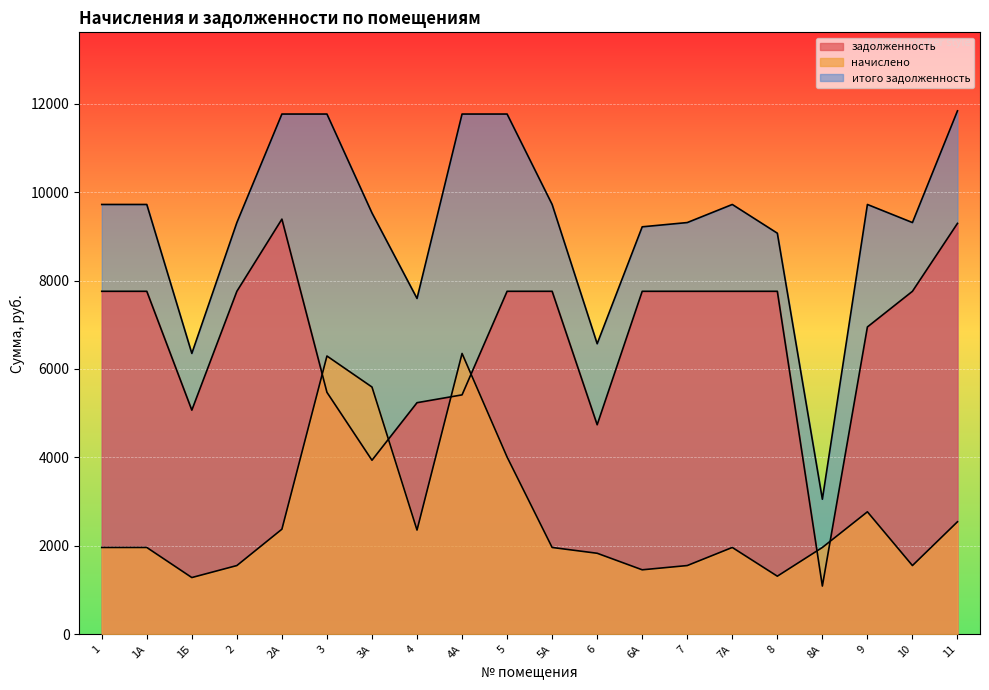

What is the maximum value shown in the chart?

11837.5